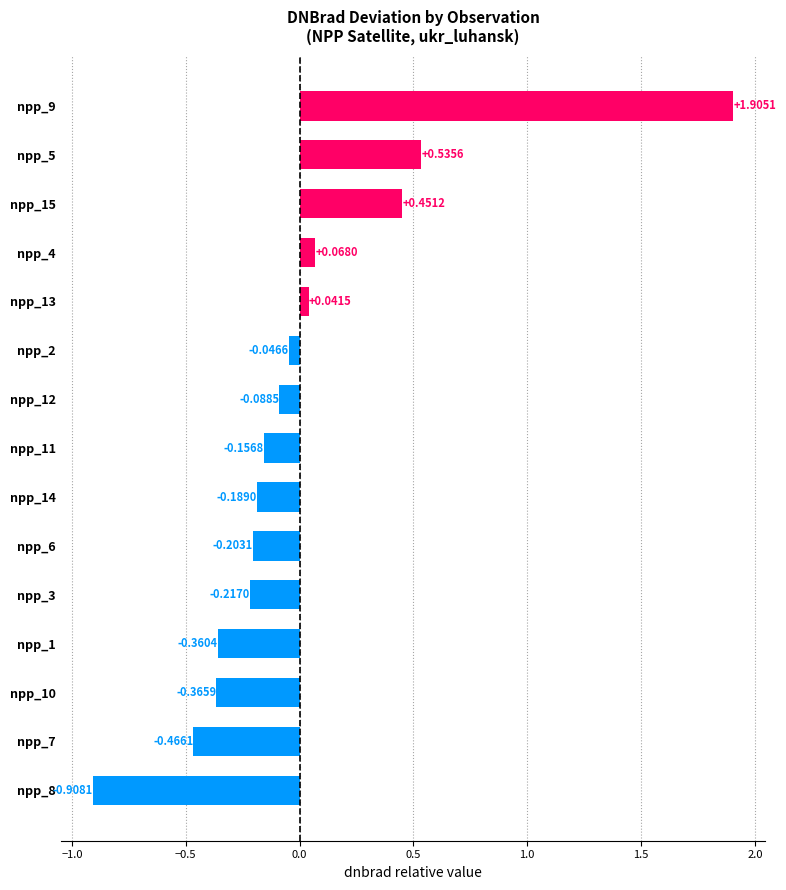

Which has a higher value, npp_3 or npp_2?

npp_2